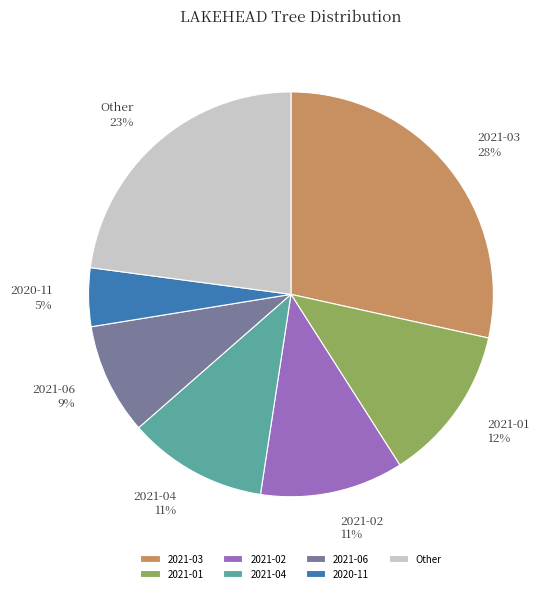

To the nearest percent, what is the average slice percentage?

14%